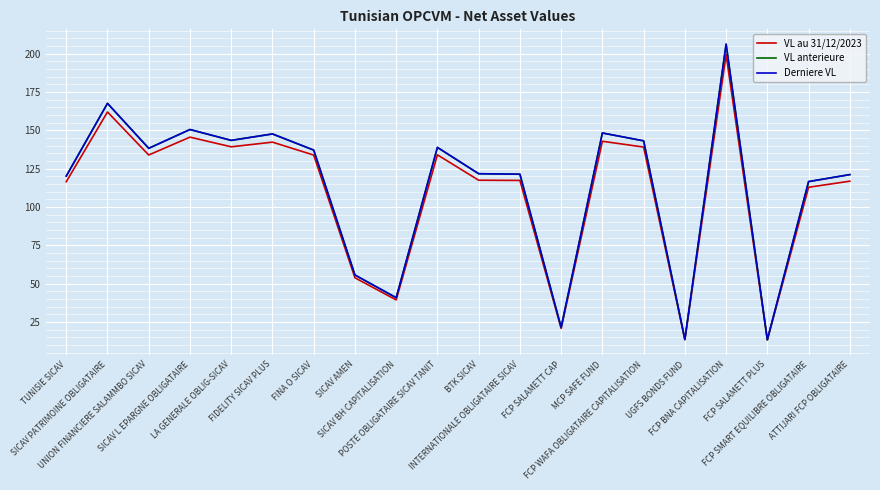

Which series has the largest range (max minus min)?

Derniere VL